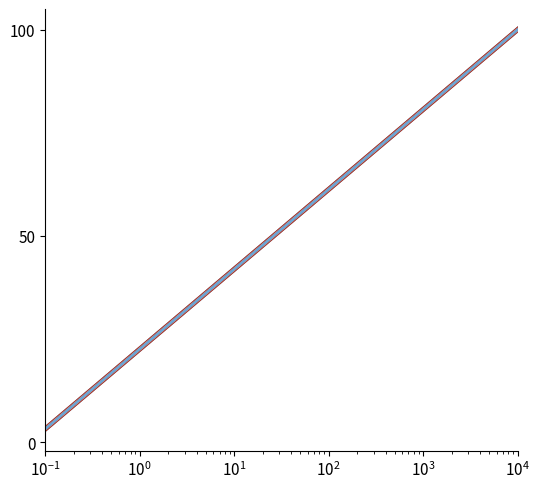

How many lines are shown in the chart?

6